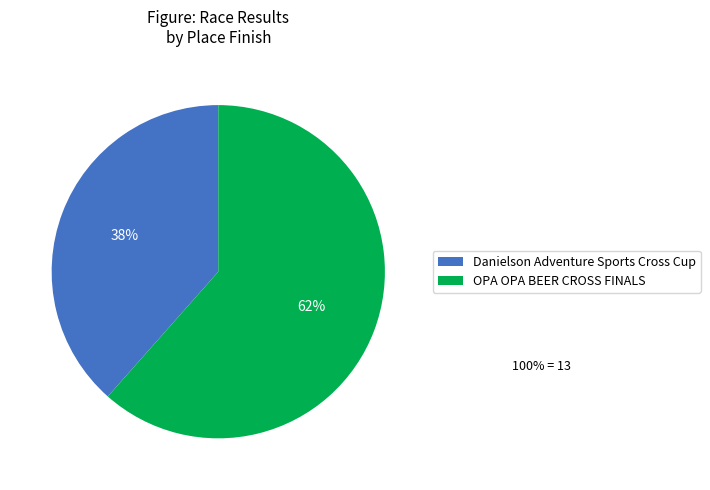

What percentage is the Danielson Adventure Sports Cross Cup slice, to the nearest percent?

38%